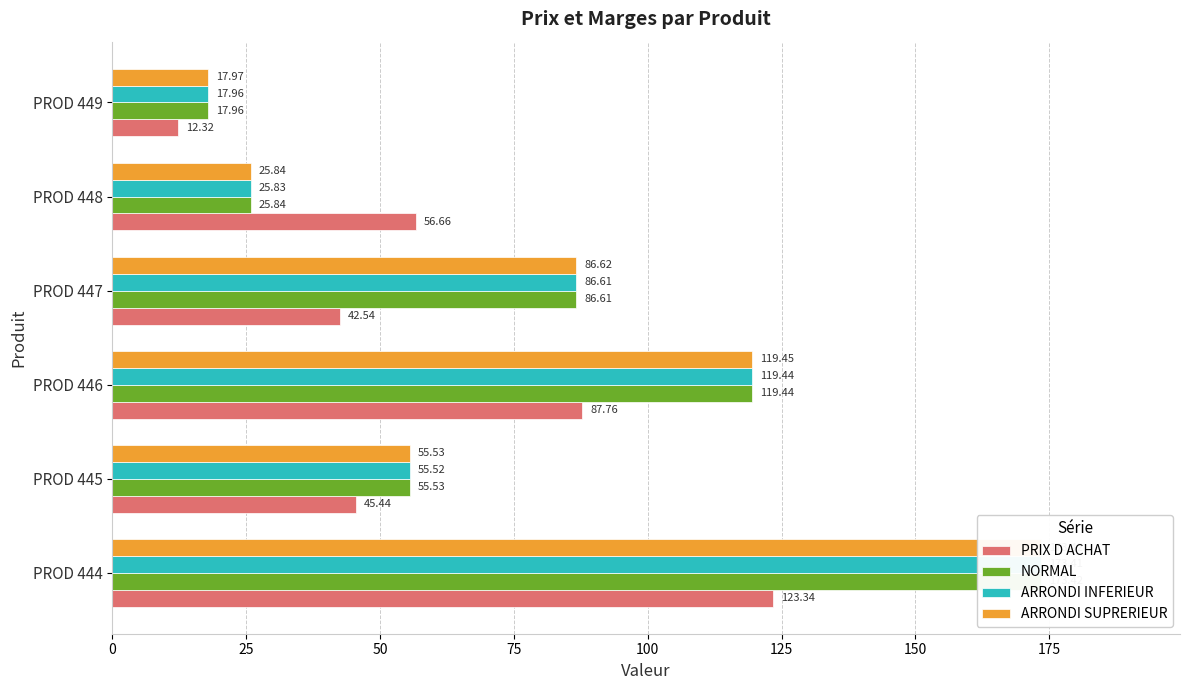

What is the average value of the ARRONDI INFERIEUR series?

79.8